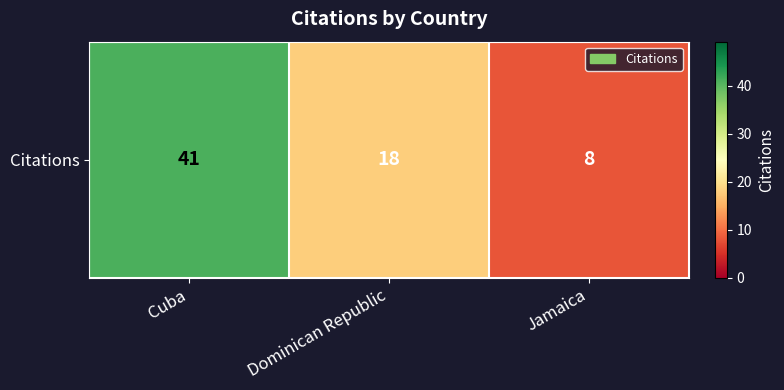

Is it true that the value at Cuba is 66?

False